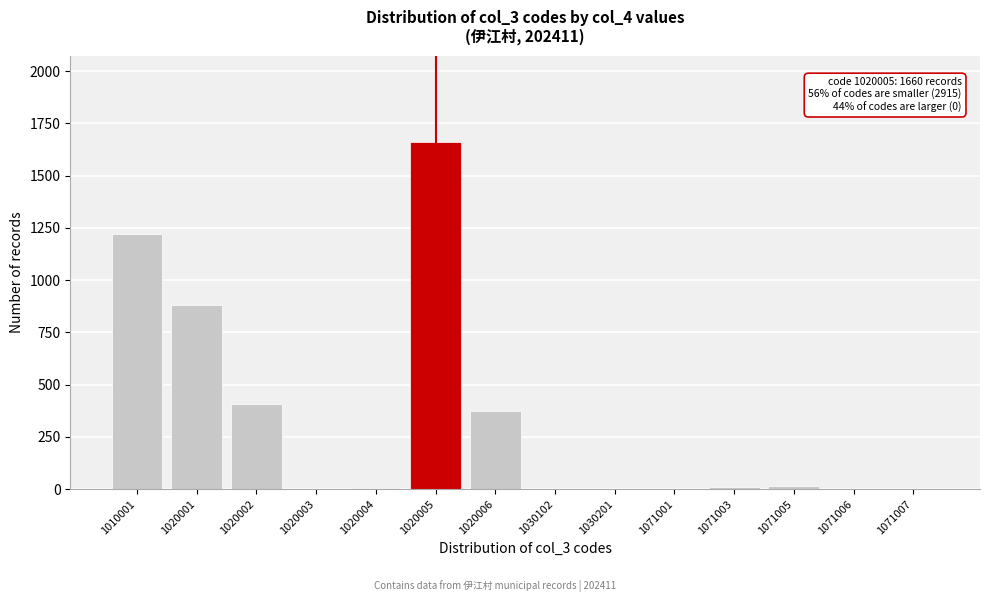

The chart shows a value of 408 at 1020002. True or false?

True